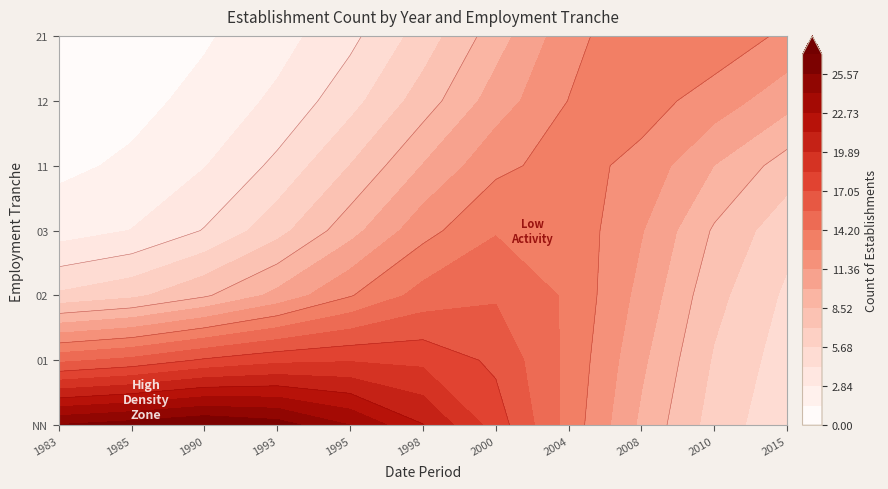

Which has a higher value, 1990 or 1983?

1990